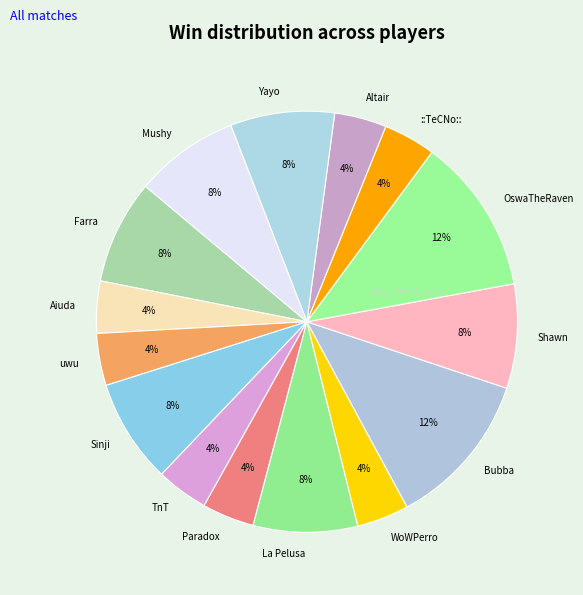

Does Yayo represent more than half of the total?

No